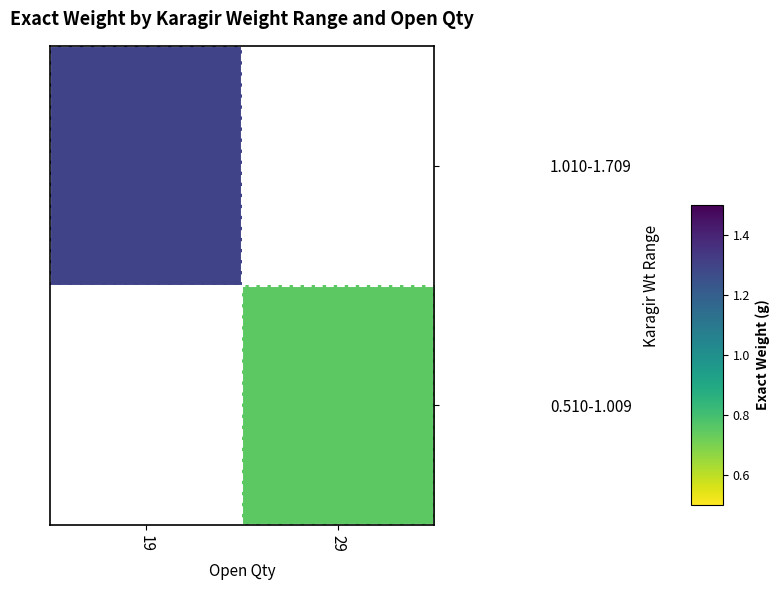

What is the spread (max minus min) of values at 19?

1.3